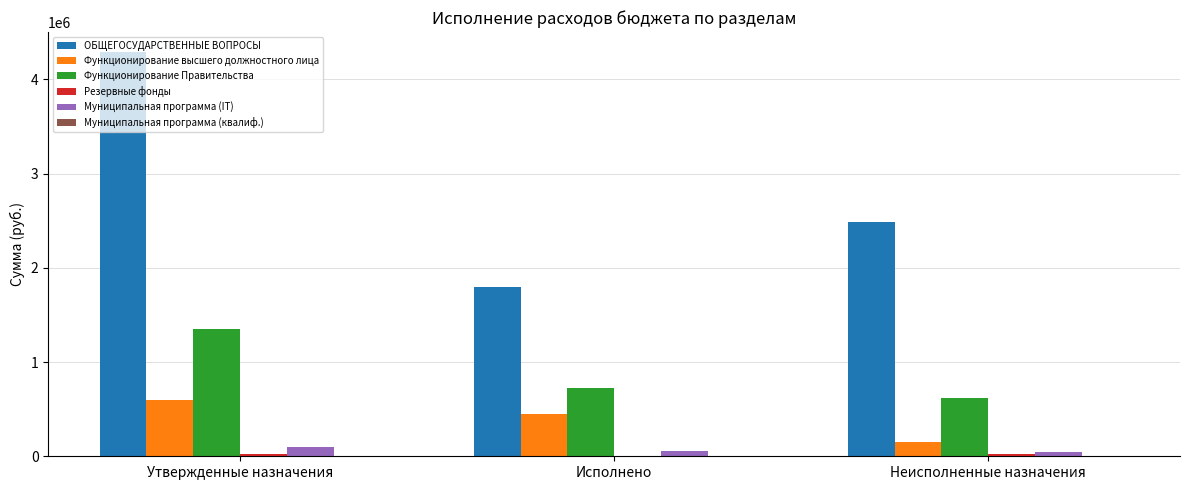

Between Утвержденные назначения and Исполнено, which series saw the biggest shift?

ОБЩЕГОСУДАРСТВЕННЫЕ ВОПРОСЫ